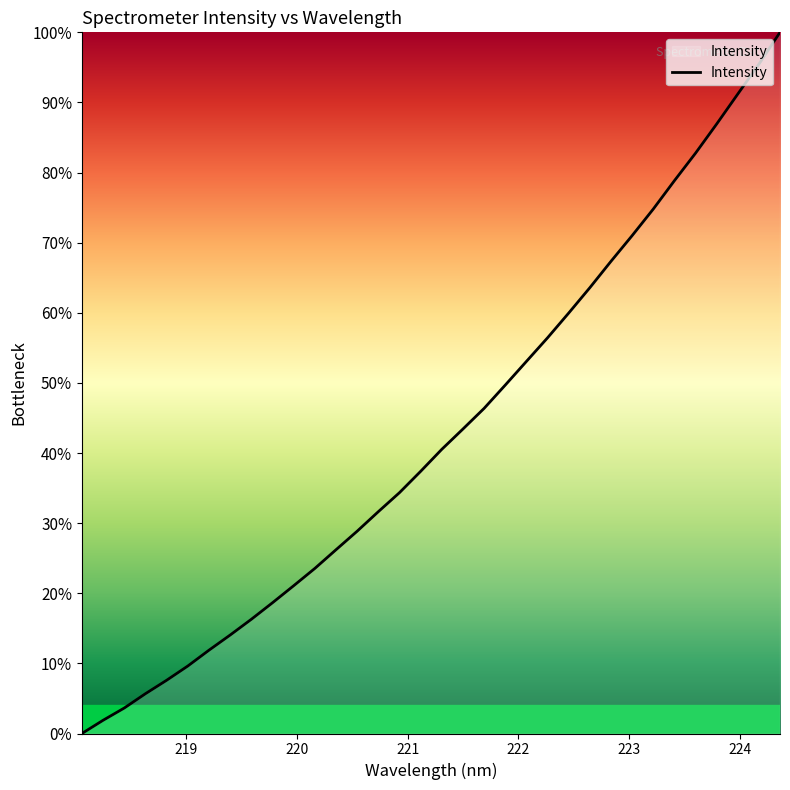

What is the label of the 33rd point from the right?

219